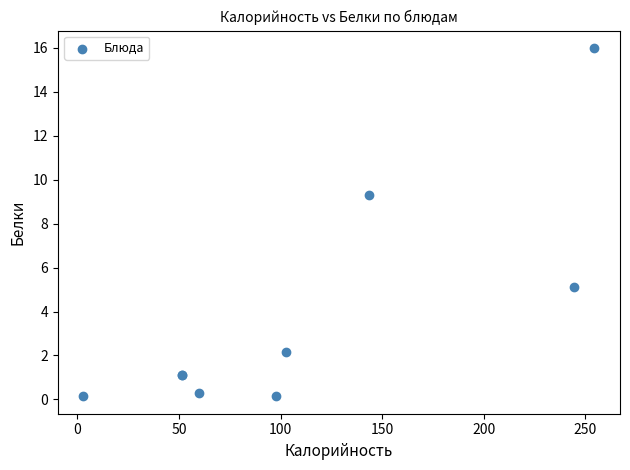

What Y value in the scatter plot is closest to 8?

9.3